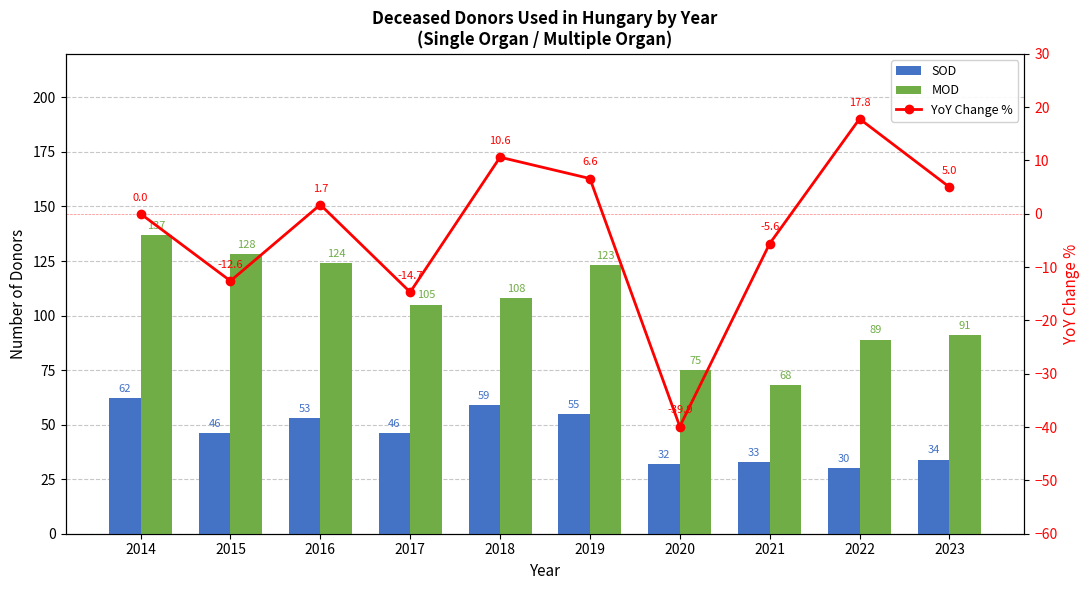

Where does the MOD series first go above 108?

2014